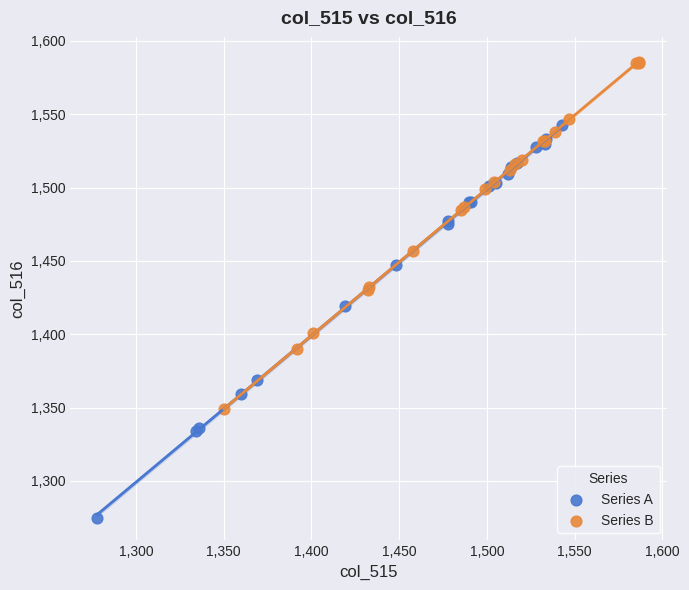

Which series has the largest Y range (max minus min)?

Series A